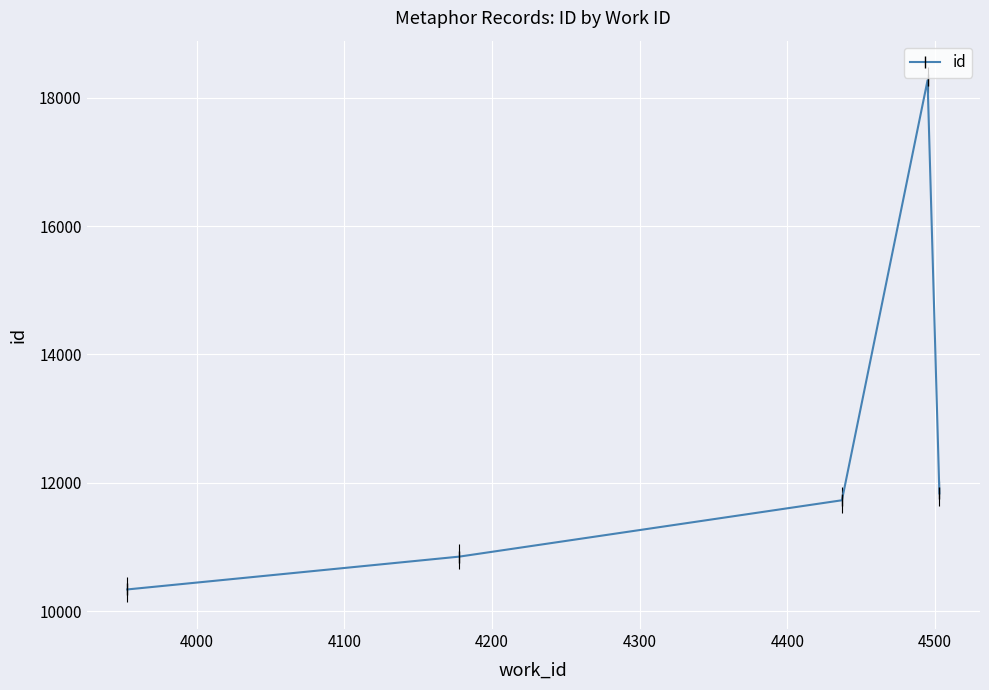

True or false: the data has more than 1 interior local peaks.

False